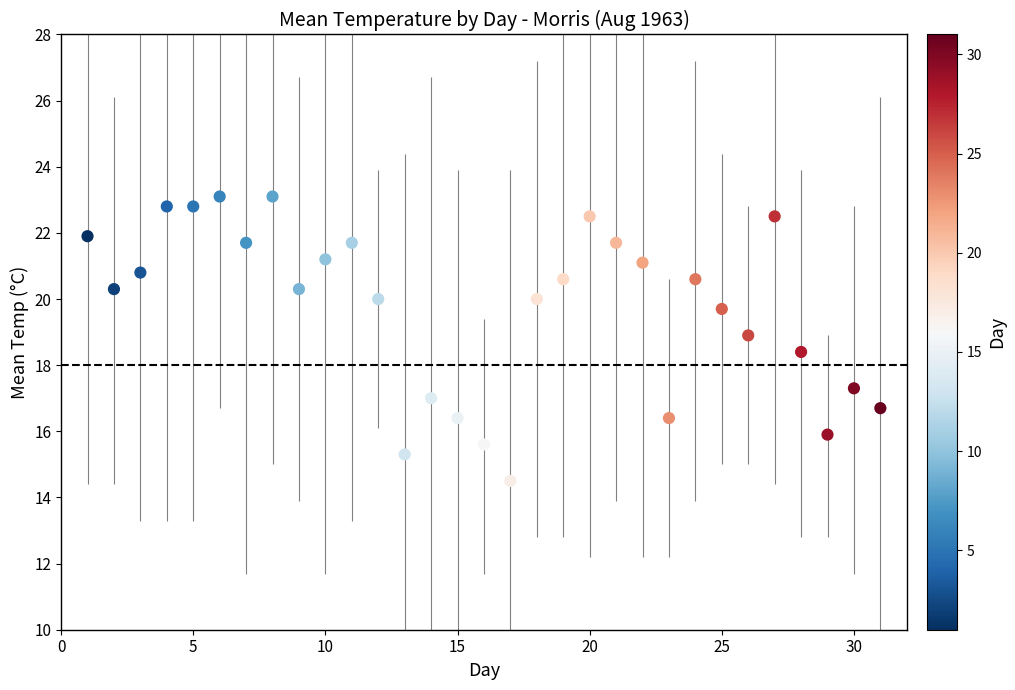

What is the range of Y values (max minus min)?

8.6